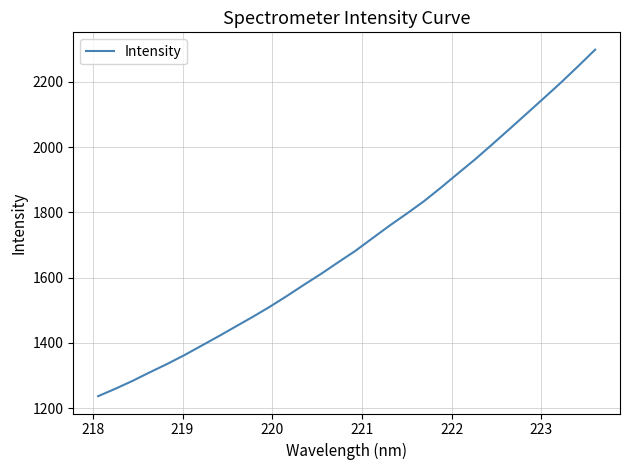

What is the maximum value shown in the chart?

2298.9